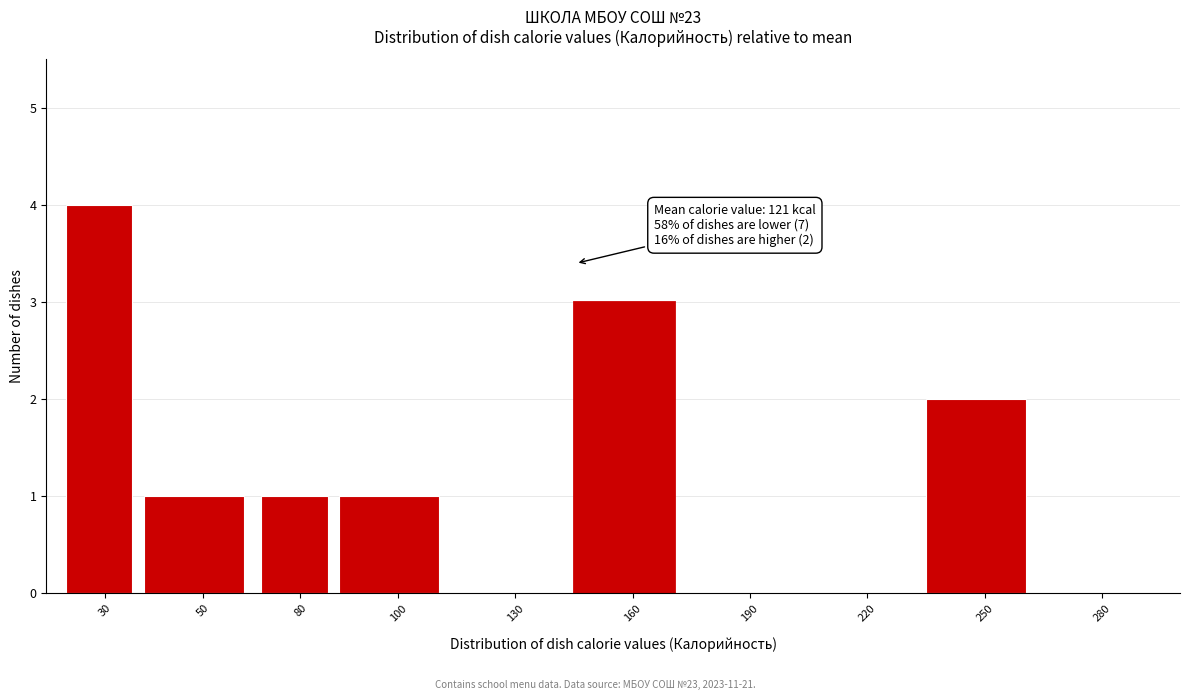

Reading left to right, transcribe all the data shown in this chart.

30=4	50=1	80=1	100=1	130=0	160=3	190=0	220=0	250=2	280=0